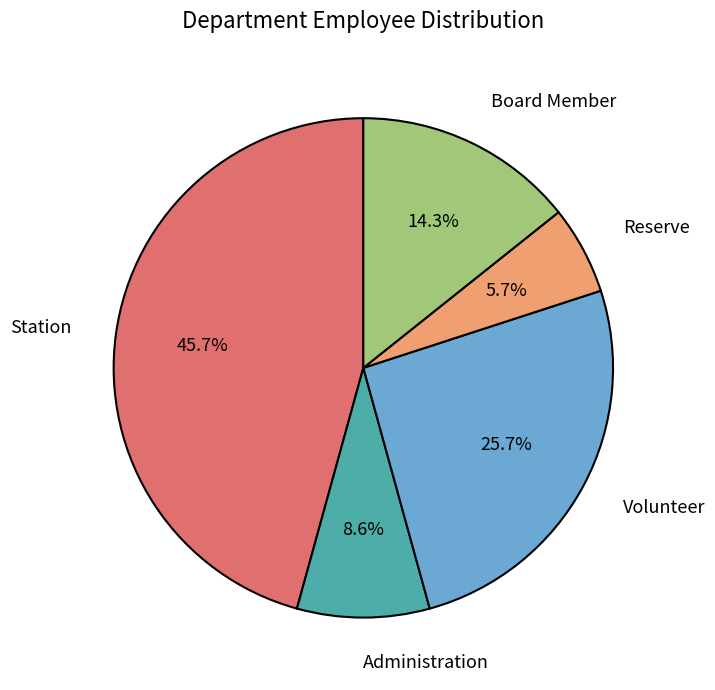

Approximately how many times larger is the value at Board Member compared to Reserve?

2.5